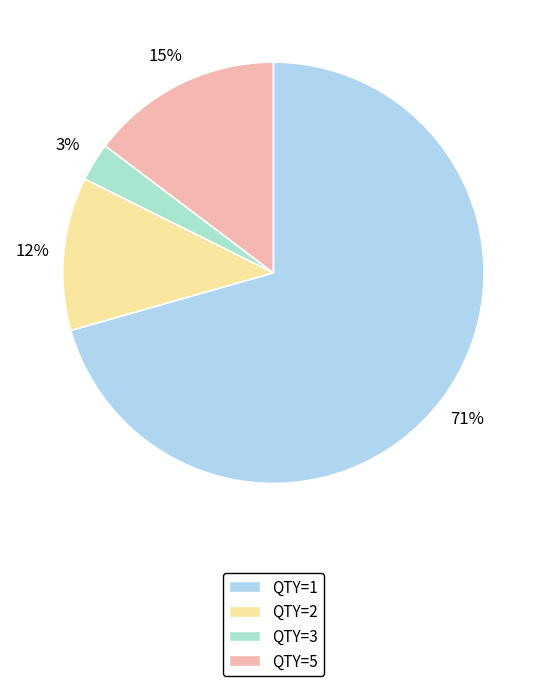

Between QTY=2 and QTY=5, which is larger?

QTY=5